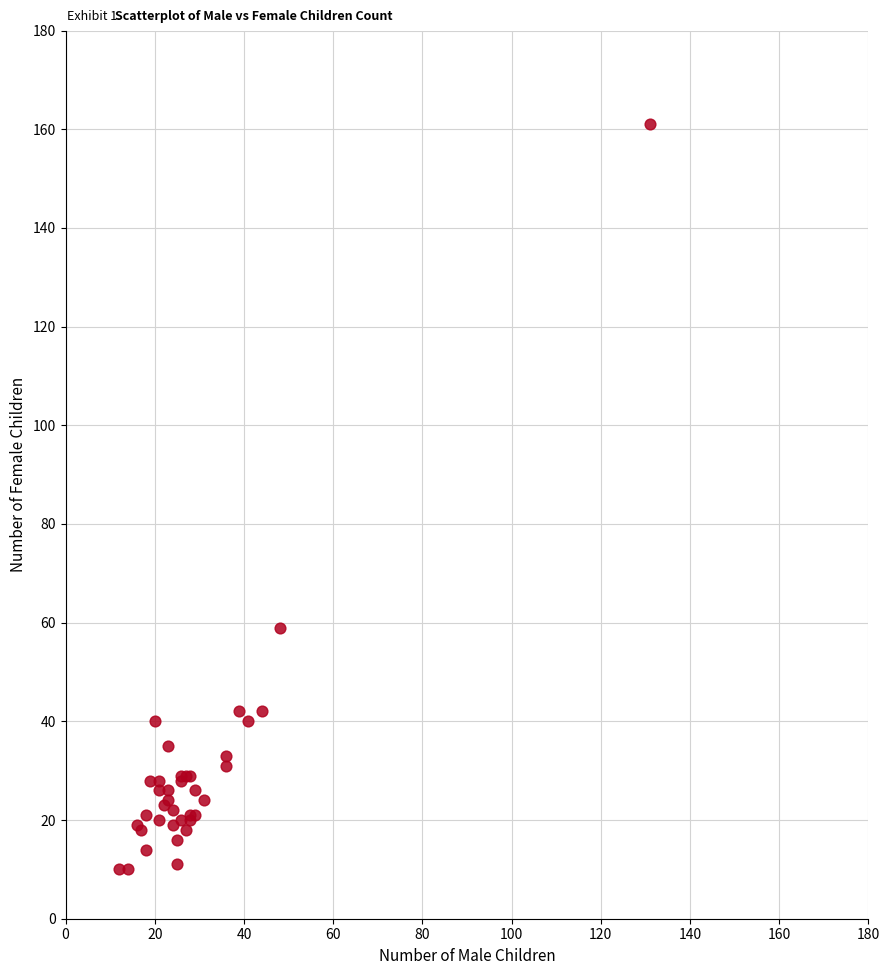

What Y value in the scatter plot is closest to 85?

59